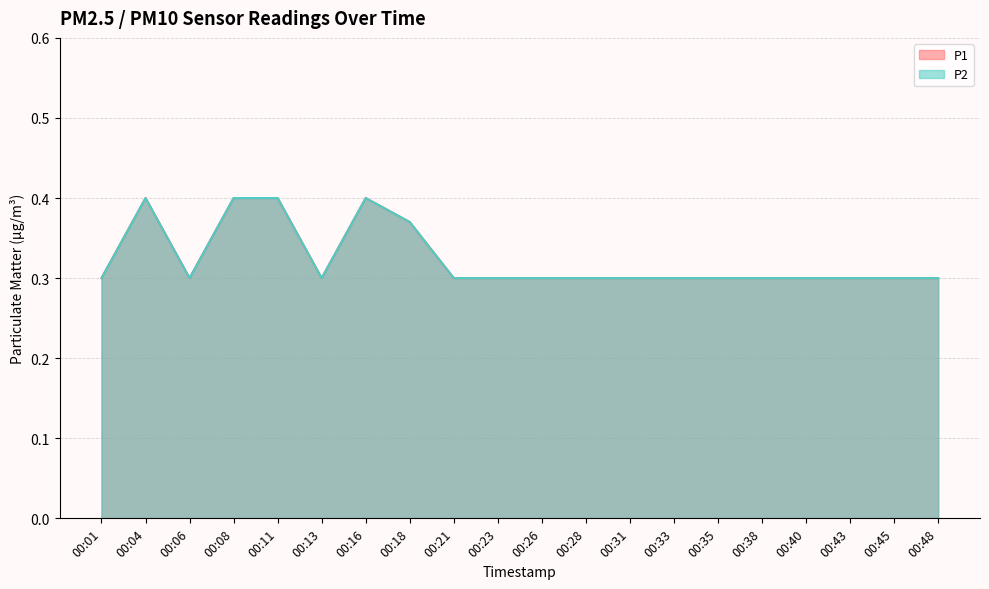

Which series changed the most between 00:31 and 00:45?

P1